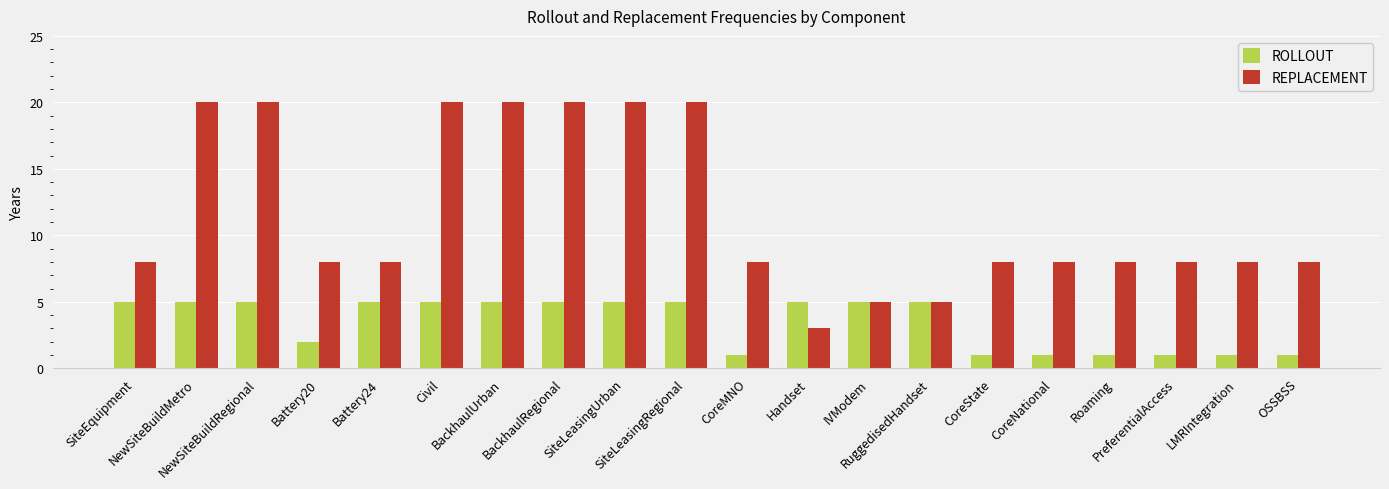

What is the difference between the maximum and minimum values in the REPLACEMENT series?

17